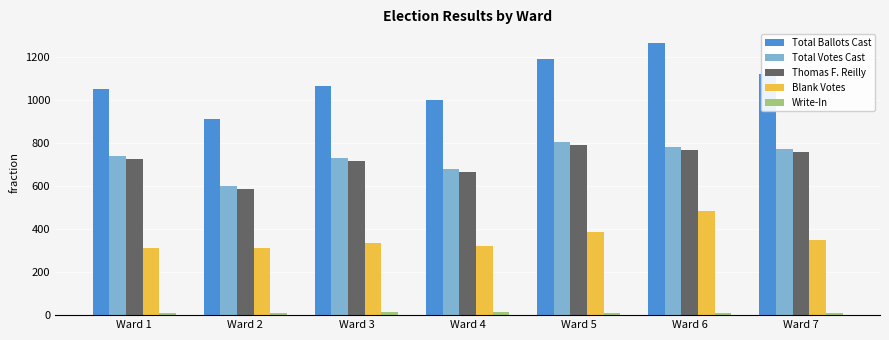

The value of Total Votes Cast at Ward 7 is 1144. True or false?

False